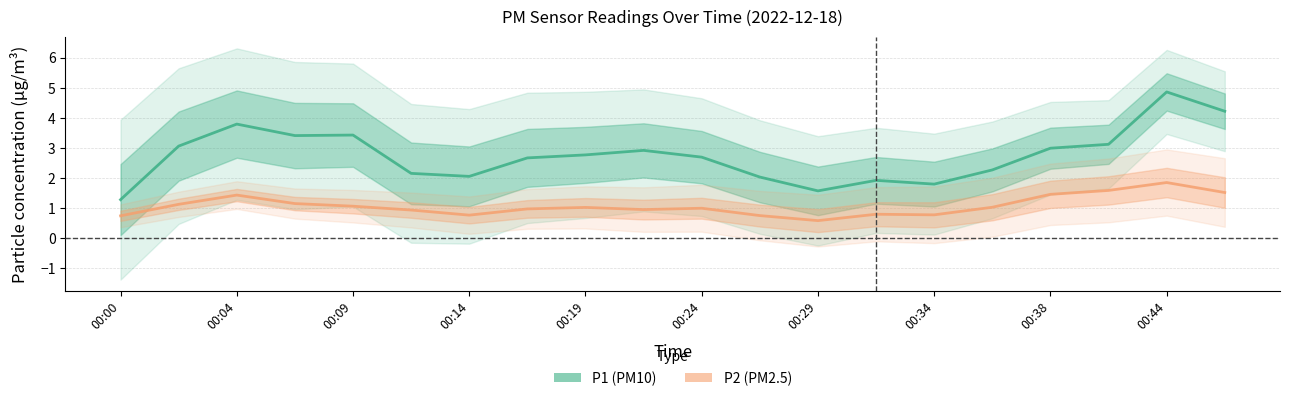

At how many categories does at least one series exceed 2?

16